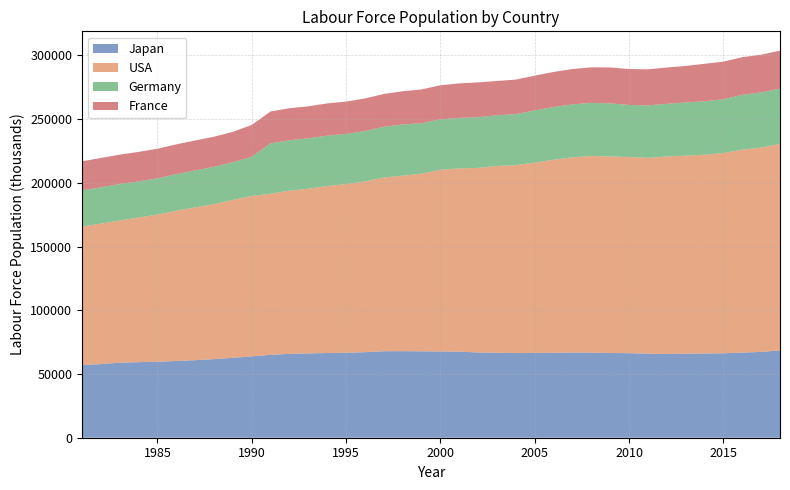

Reading left to right, transcribe all the data shown in this chart.

Japan: 57070	57740	58890	59270	59630	60200	60840	61660	62700	63840	65050	65780	66150	66450	66660	67110	67870	67930	67790	67660	67520	66890	66660	66420	66510	66640	66840	66740	66500	66320	65960	65650	65930	66090	66250	66780	67320	68490
USA: 108670	110204	111550	113544	115461	117834	119865	121669	123869	125840	126346	128105	129200	131056	132304	133943	136297	137673	139368	142583	143734	144863	146510	147401	149320	151428	153124	154287	154142	153889	153617	154975	155389	155922	157130	159187	160320	162075
Germany: 28304	28558	28605	28298	28434	28768	29036	29220	29624	30771	39577	39490	39557	39492	39376	39550	39804	40133	39614	39532	39682	39727	39827	40033	40932	41418	41589	41677	41699	40837	41185	41350	41712	41959	42158	43039	43283	43381
France: 22790	22973	23037	23147	23206	23354	23468	23594	23786	24953	25020	25143	25105	25294	25357	25568	25731	26054	26480	26763	27050	27300	26882	27103	27303	27471	27708	27897	28132	28236	28248	28482	28625	29402	29496	29549	29587	29700